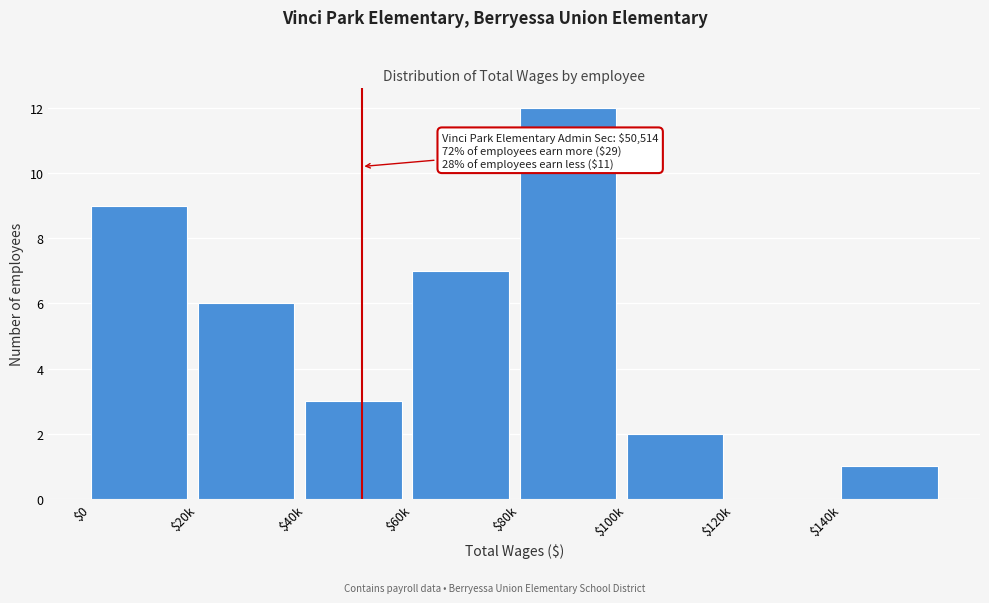

What is the approximate value at $20k, to the nearest 10?

10